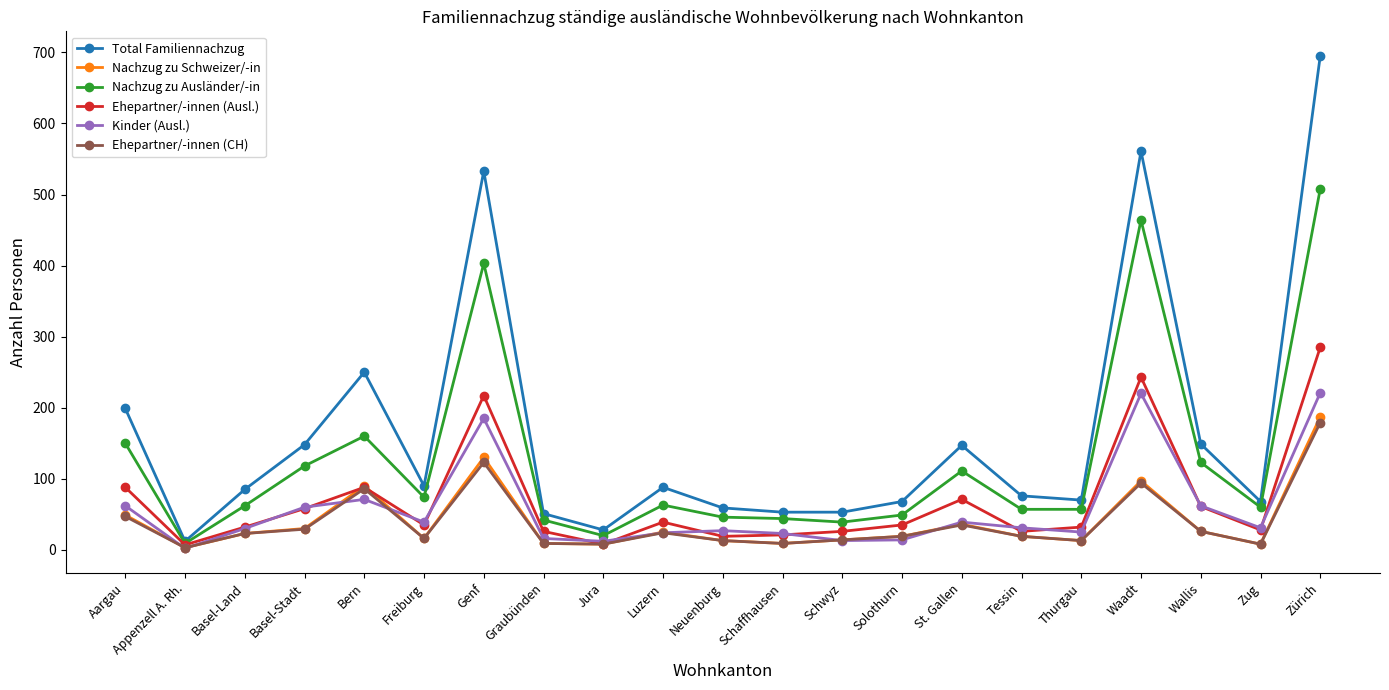

Is this an area chart (filled region under the line)?

No